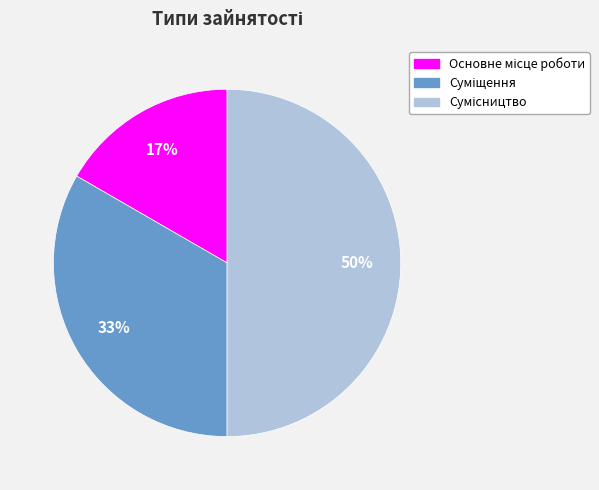

To the nearest percent, what is the average slice percentage?

33%